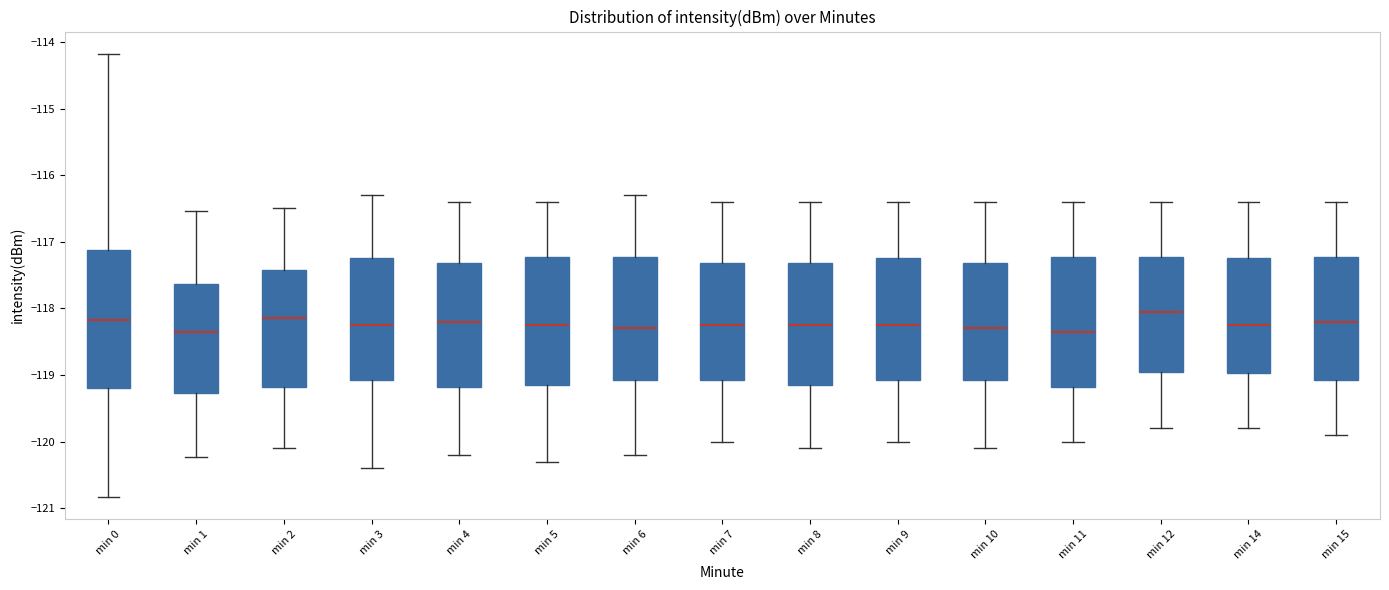

Reading left to right, read every box against the y-axis: the position of its median line, the range the box covers, and the ends of its whiskers. The values are not printed on the chart, so give them approximately, as read against the axis.

min 0: median -118.2, box -119.2 to -117.1, whiskers -120.8 to -114.2
min 1: median -118.4, box -119.3 to -117.6, whiskers -120.2 to -116.5
min 2: median -118.1, box -119.2 to -117.4, whiskers -120.1 to -116.5
min 3: median -118.2, box -119.1 to -117.2, whiskers -120.4 to -116.3
min 4: median -118.2, box -119.2 to -117.3, whiskers -120.2 to -116.4
min 5: median -118.2, box -119.1 to -117.2, whiskers -120.3 to -116.4
min 6: median -118.3, box -119.1 to -117.2, whiskers -120.2 to -116.3
min 7: median -118.2, box -119.1 to -117.3, whiskers -120.0 to -116.4
min 8: median -118.2, box -119.1 to -117.3, whiskers -120.1 to -116.4
min 9: median -118.2, box -119.1 to -117.2, whiskers -120.0 to -116.4
min 10: median -118.3, box -119.1 to -117.3, whiskers -120.1 to -116.4
min 11: median -118.3, box -119.2 to -117.2, whiskers -120.0 to -116.4
min 12: median -118.0, box -118.9 to -117.2, whiskers -119.8 to -116.4
min 14: median -118.2, box -119.0 to -117.2, whiskers -119.8 to -116.4
min 15: median -118.2, box -119.1 to -117.2, whiskers -119.9 to -116.4